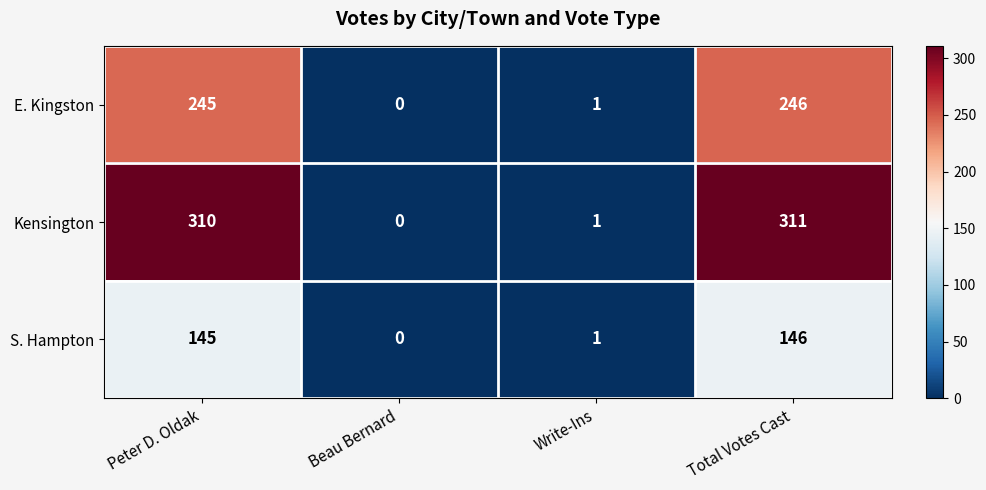

Is it true that E. Kingston equals 1 at Write-Ins?

True